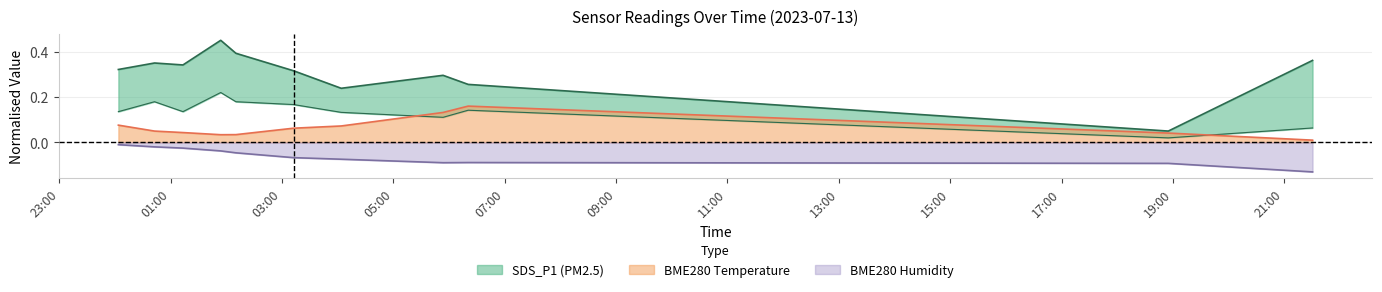

True or false: SDS_P1 and SDS_P2 intersect in this chart.

False